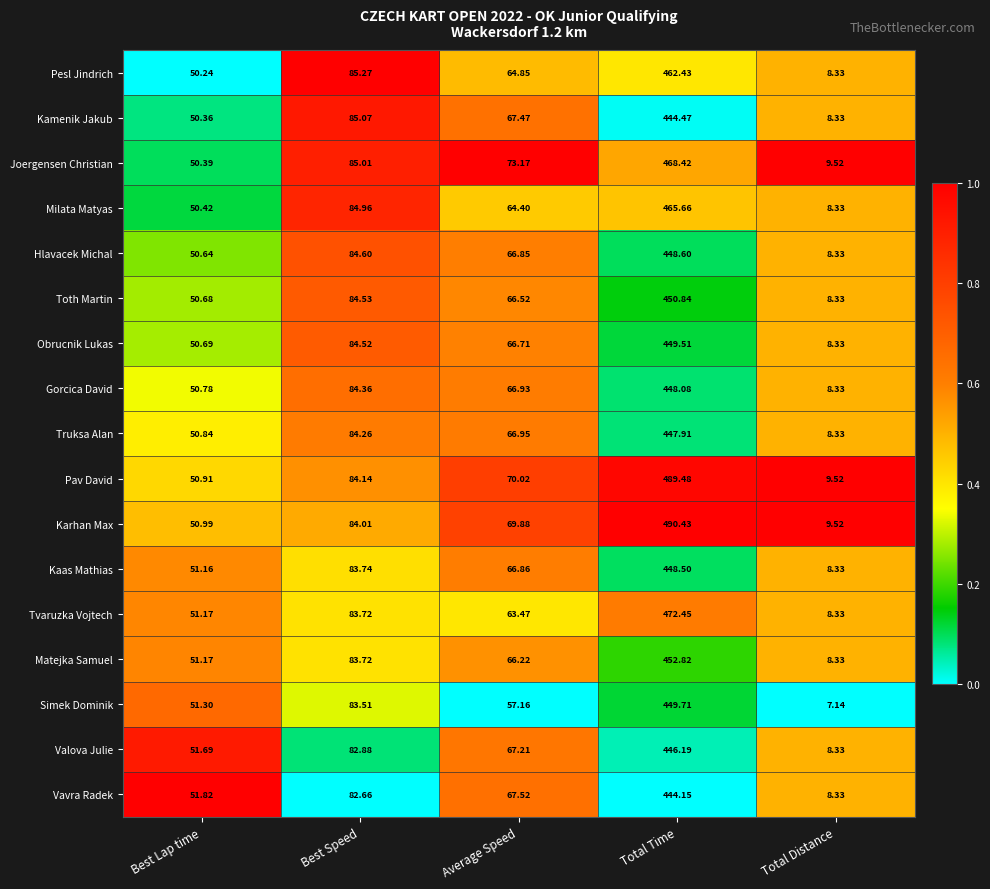

List the series in order of their peak value, lowest first.

Vavra Radek, Kamenik Jakub, Valova Julie, Truksa Alan, Gorcica David, Kaas Mathias, Hlavacek Michal, Obrucnik Lukas, Simek Dominik, Toth Martin, Matejka Samuel, Pesl Jindrich, Milata Matyas, Joergensen Christian, Tvaruzka Vojtech, Pav David, Karhan Max